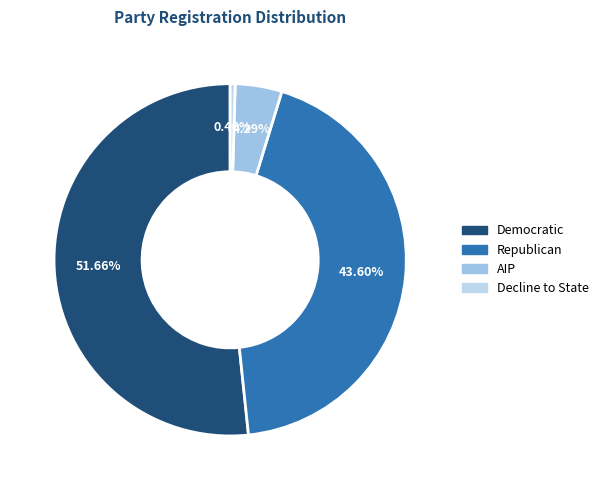

Count the number of slices in the pie.

4